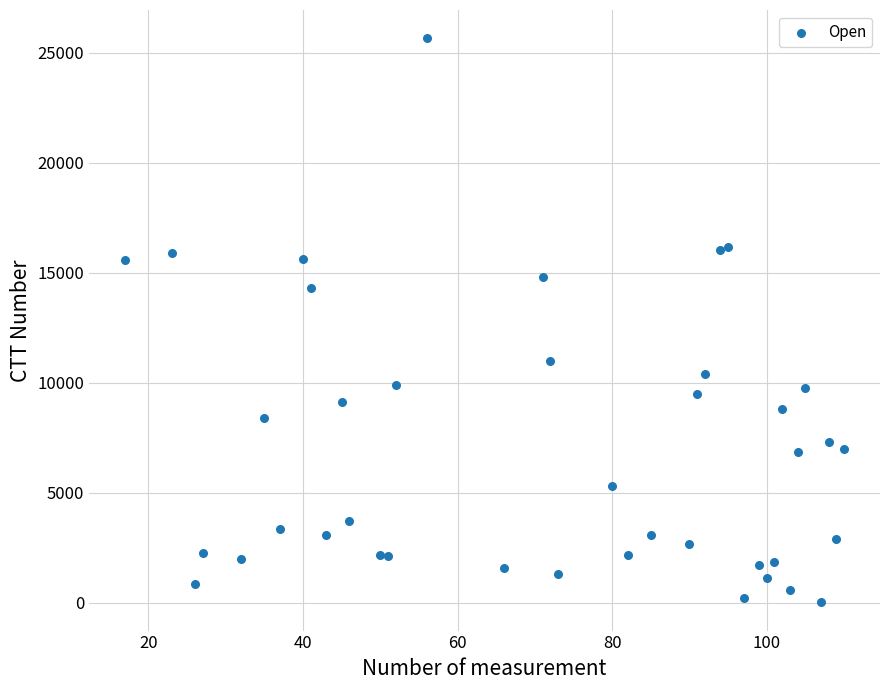

What Y value in the scatter plot is closest to 12844?

14309